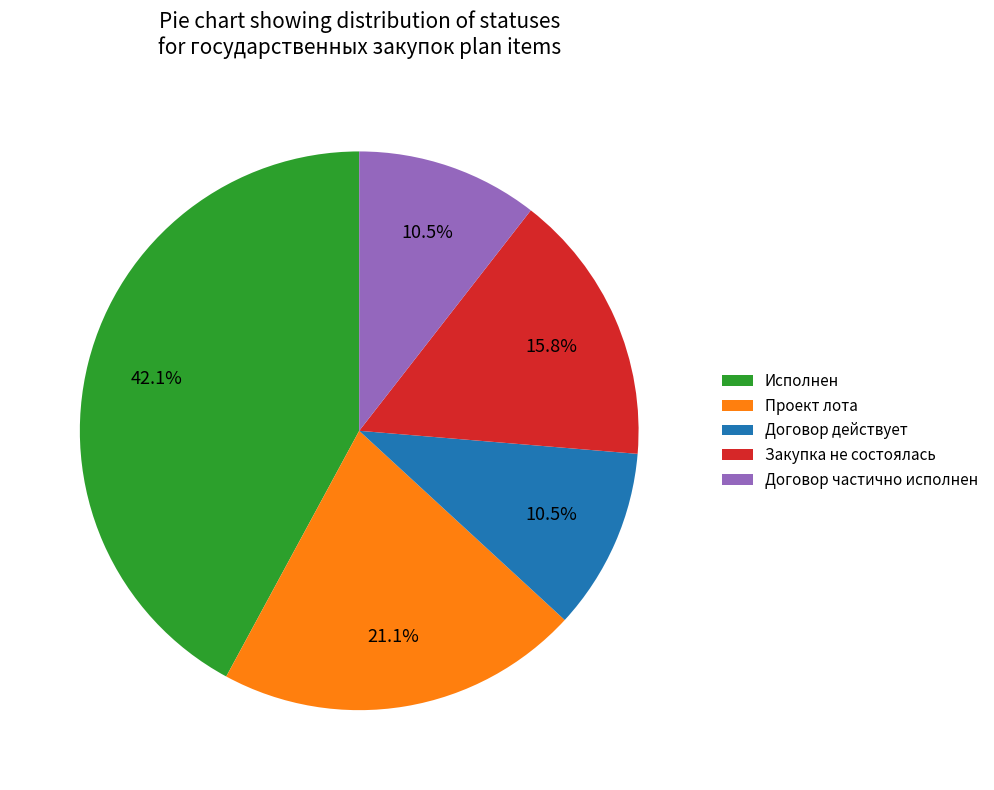

What is the largest slice in the pie chart?

Исполнен